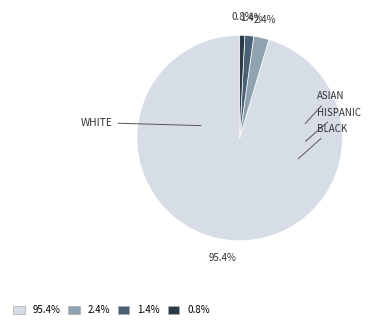

What percentage is NOT represented by 1.4%?

98.6%